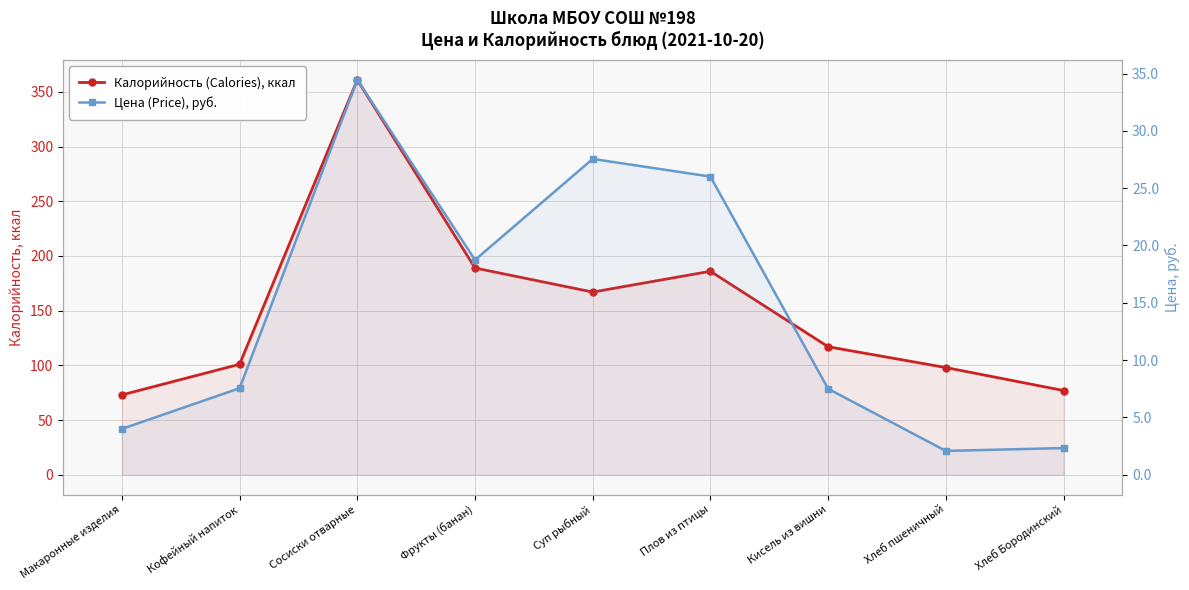

At which category is the sum across all series the highest?

Сосиски отварные